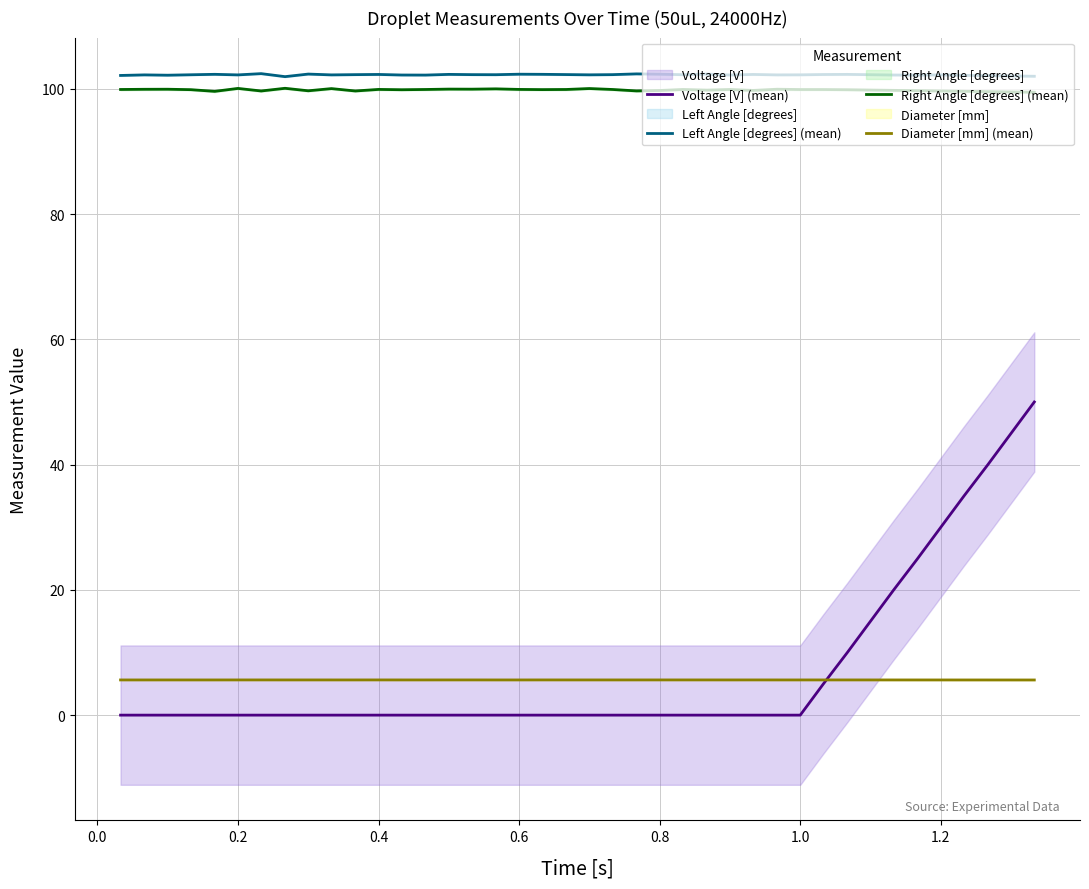

True or false: Voltage [V] (mean) and Left Angle [degrees] (mean) cross at least once.

False